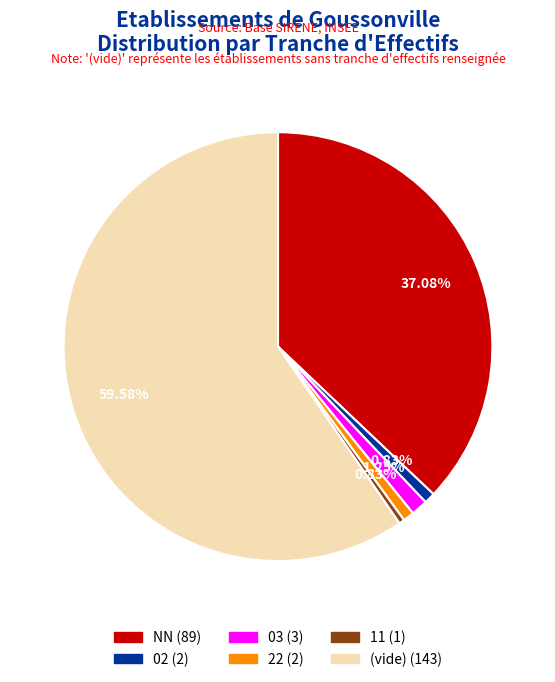

To the nearest percent, what is the average slice percentage?

17%